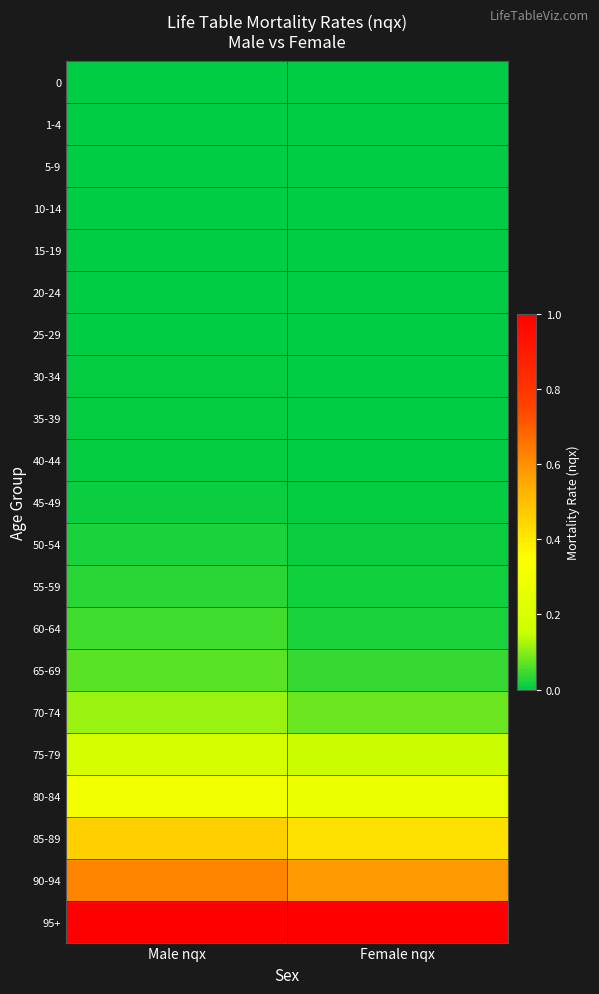

Reading left to right, list all the values displayed in this chart.

0: Male nqx=0.0	Female nqx=0.0
1-4: Male nqx=0.0	Female nqx=0.0
5-9: Male nqx=0.0	Female nqx=0.0
10-14: Male nqx=0.0	Female nqx=0.0
15-19: Male nqx=0.0	Female nqx=0.0
20-24: Male nqx=0.0	Female nqx=0.0
25-29: Male nqx=0.0	Female nqx=0.0
30-34: Male nqx=0.0	Female nqx=0.0
35-39: Male nqx=0.0	Female nqx=0.0
40-44: Male nqx=0.0	Female nqx=0.0
45-49: Male nqx=0.0	Female nqx=0.0
50-54: Male nqx=0.0	Female nqx=0.0
55-59: Male nqx=0.0	Female nqx=0.0
60-64: Male nqx=0.0	Female nqx=0.0
65-69: Male nqx=0.1	Female nqx=0.0
70-74: Male nqx=0.1	Female nqx=0.1
75-79: Male nqx=0.2	Female nqx=0.1
80-84: Male nqx=0.3	Female nqx=0.3
85-89: Male nqx=0.5	Female nqx=0.4
90-94: Male nqx=0.6	Female nqx=0.6
95+: Male nqx=1.0	Female nqx=1.0